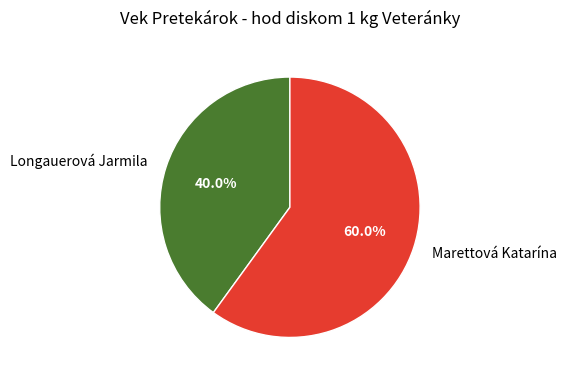

True or false: Longauerová Jarmila accounts for 30% of the total.

False